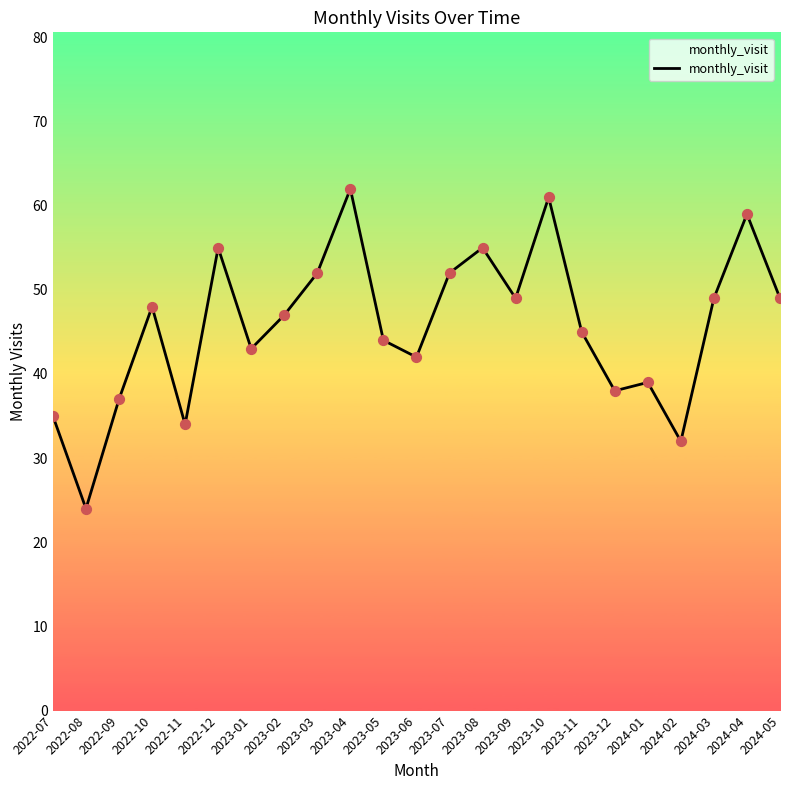

What is the ratio of the value at 2022-11 to the value at 2024-02?

1.1